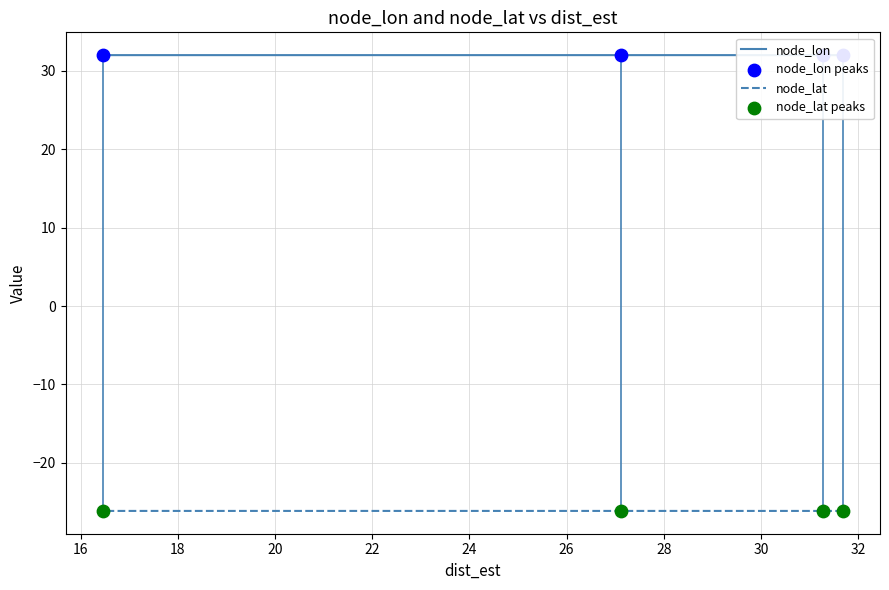

What is the total value across all series at 16?

11.7